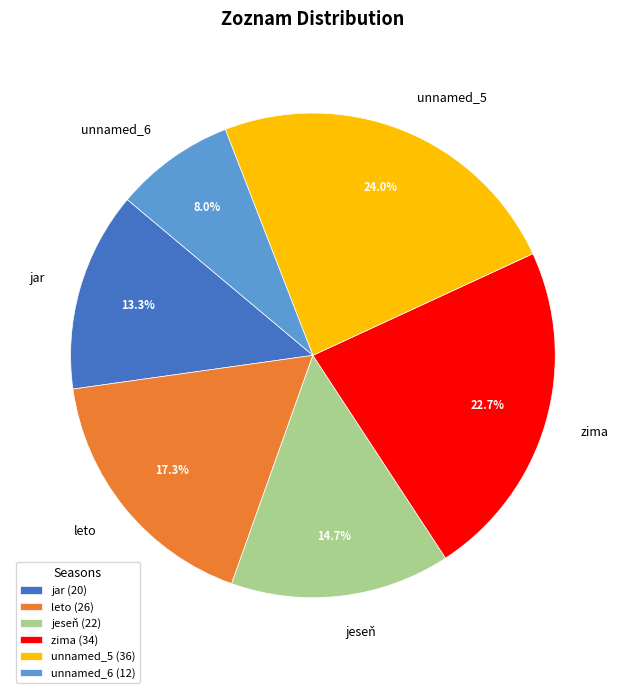

Count the number of slices in the pie.

6